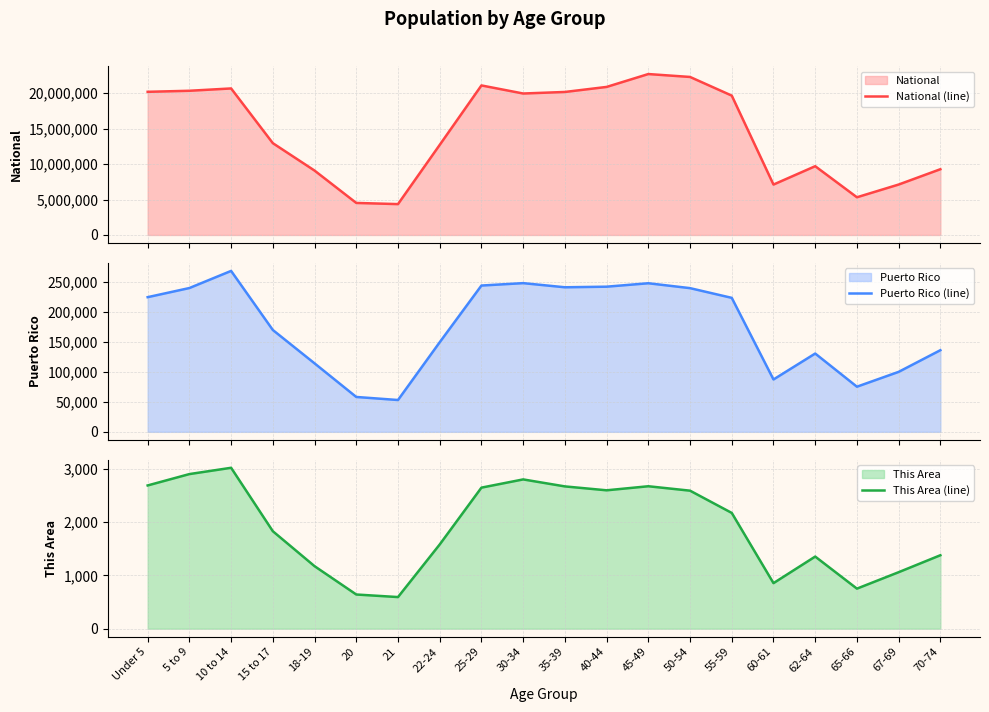

At which label does This Area (line) reach its minimum?

21